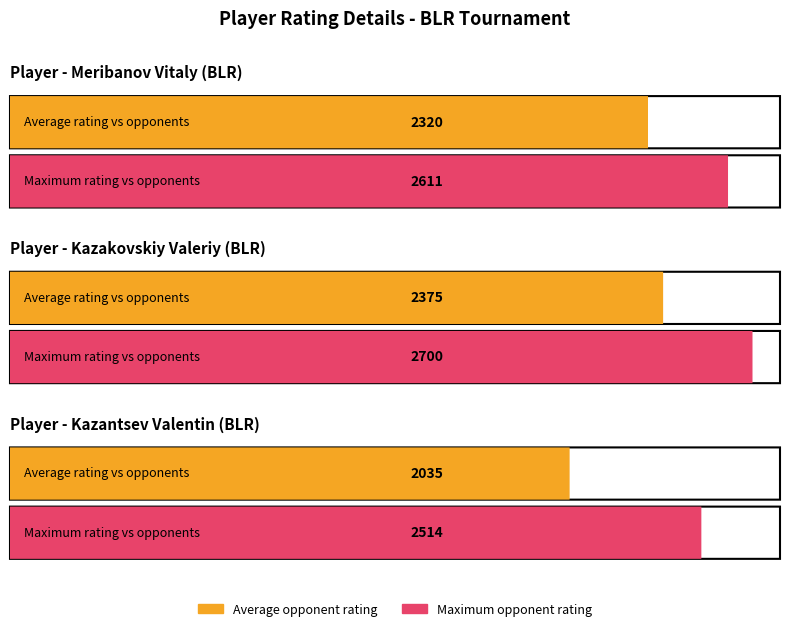

What is the highest value of the Meribanov Vitaly series?

2611